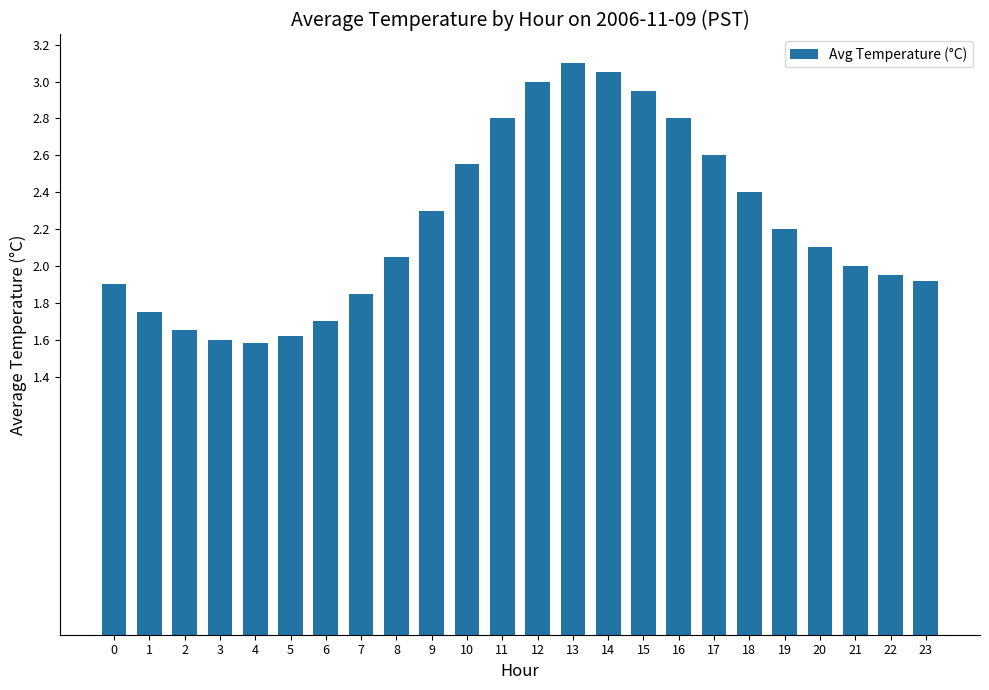

What is the approximate value at 16?

2.8